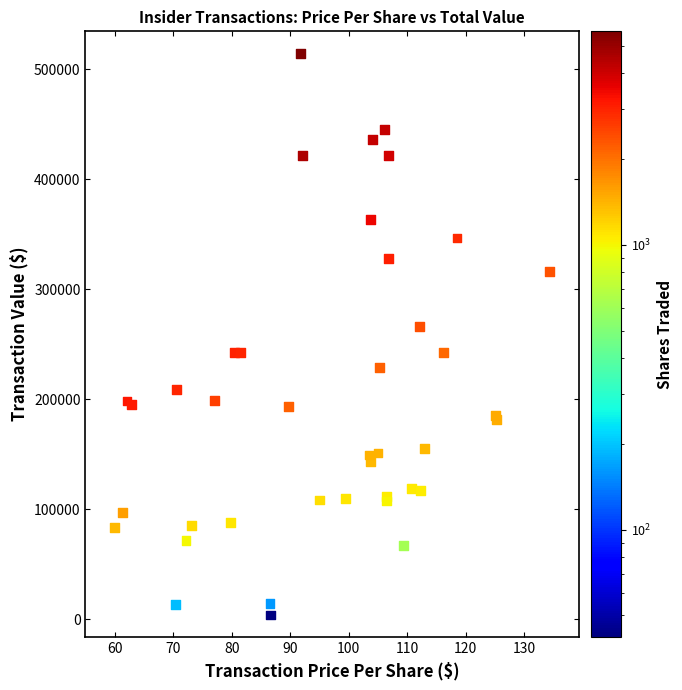

What Y value in the scatter plot is closest to 259101?

266253